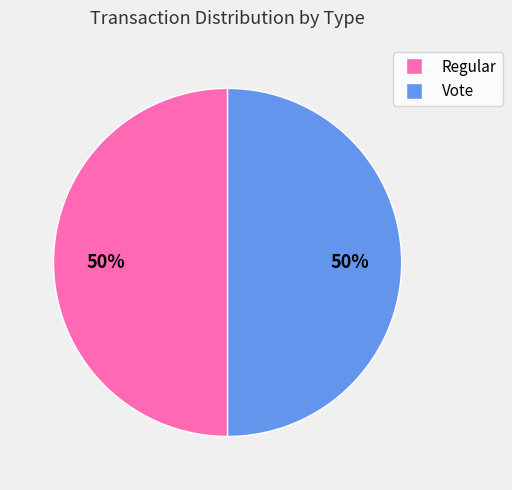

To the nearest percent, what is the difference between the largest and smallest slice percentages?

0%